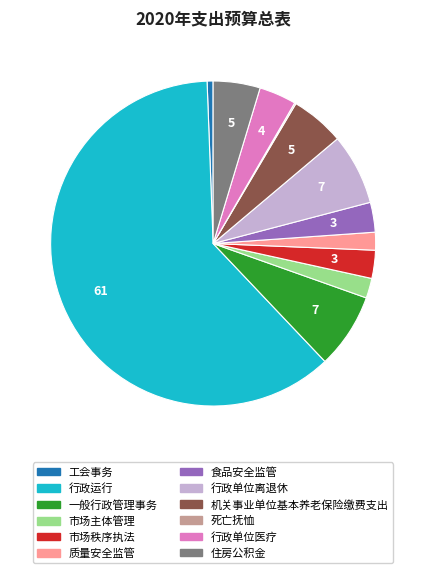

Which category has the biggest portion of the pie?

行政运行